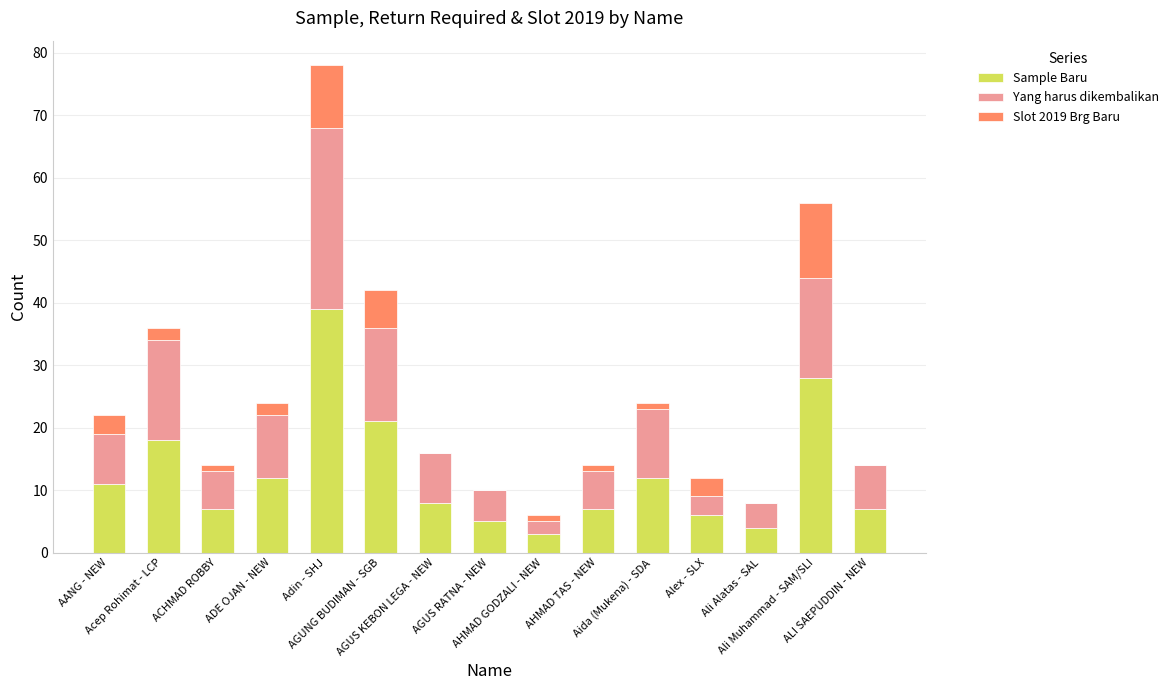

What is the sum of all Sample Baru values?

188